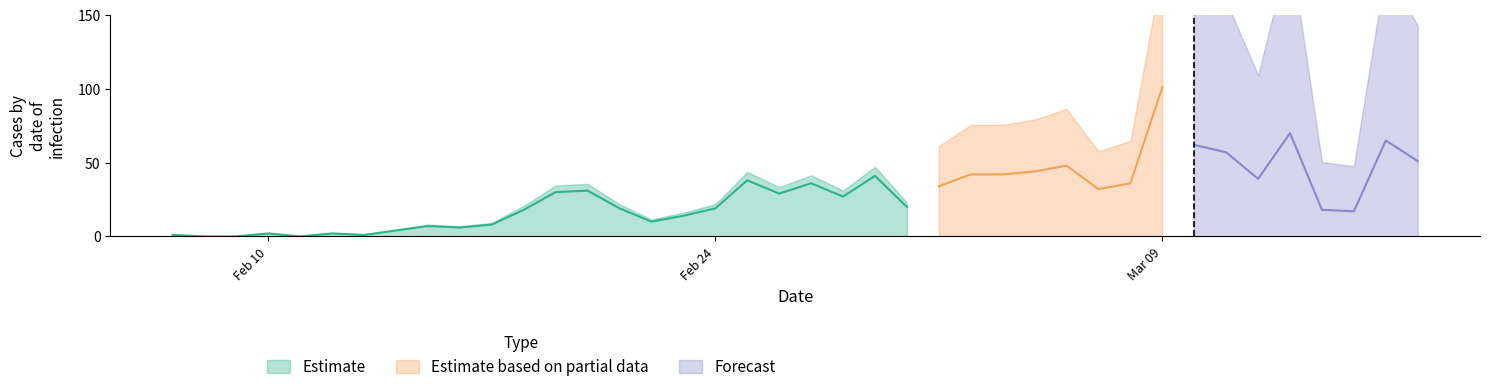

Which series changed the most between 22 and 31?

Estimate